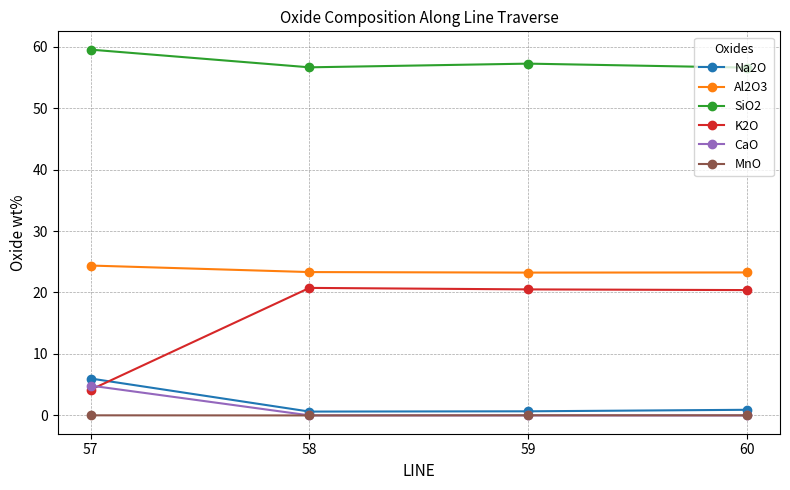

The Al2O3 series shows 24.4 at 57. True or false?

True